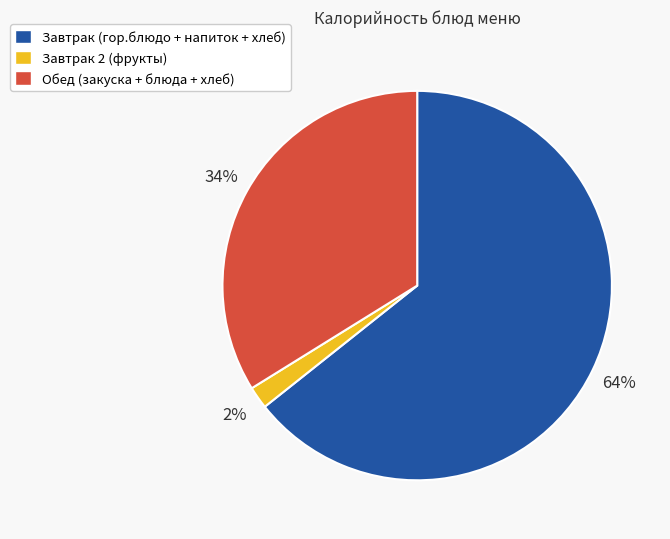

Which has a higher value, Завтрак (гор.блюдо + напиток + хлеб) or Обед (закуска + блюда + хлеб)?

Завтрак (гор.блюдо + напиток + хлеб)